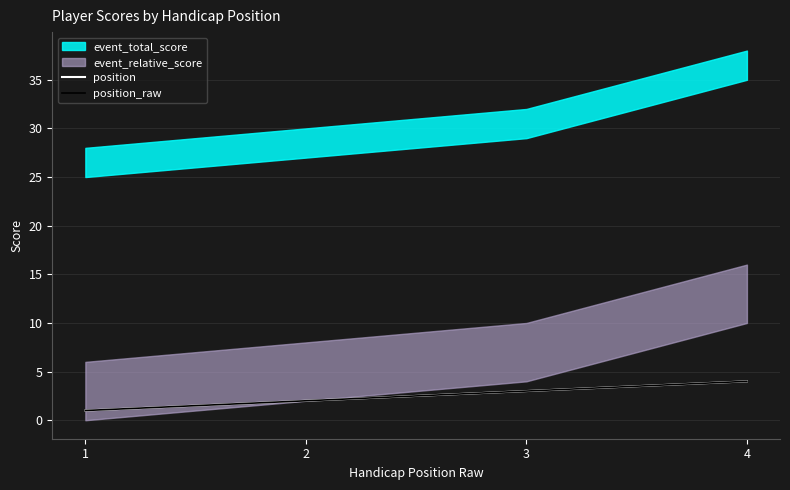

How many data points in position are above 3?

1